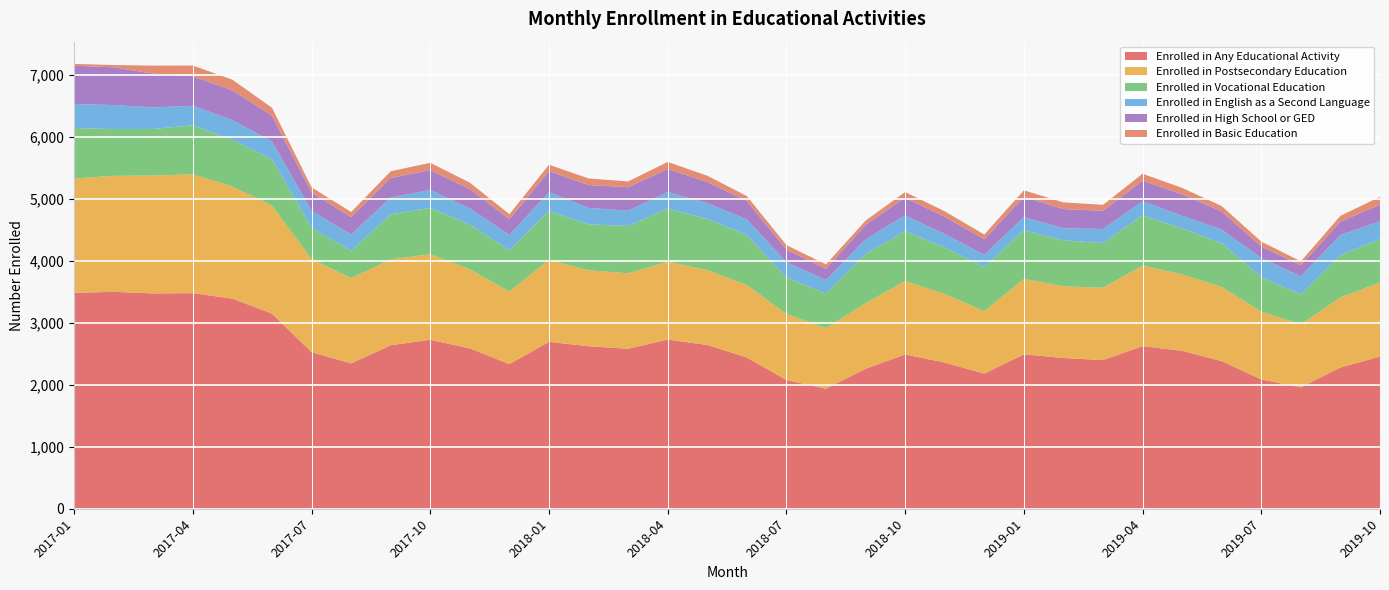

Reading right to left, list all the values displayed in this chart.

Enrolled in Any Educational Activity: 2457	2280	1959	2088	2382	2549	2625	2400	2433	2493	2181	2360	2490	2260	1937	2078	2442	2643	2731	2582	2623	2694	2335	2588	2728	2639	2346	2528	3149	3392	3480	3476	3501	3485
Enrolled in Postsecondary Education: 1194	1130	1018	1093	1197	1233	1299	1166	1158	1216	1008	1106	1185	1057	979	1065	1169	1207	1255	1218	1225	1323	1171	1276	1380	1387	1375	1502	1743	1808	1918	1902	1872	1846
Enrolled in Vocational Education: 703	680	483	557	706	742	813	723	741	786	711	750	806	796	559	591	808	829	859	764	743	789	666	722	749	726	444	505	748	755	791	752	755	814
Enrolled in English as a Second Language: 284	329	291	307	221	204	226	226	195	211	199	217	253	235	216	245	252	252	267	247	264	304	248	261	287	272	261	272	287	317	315	348	388	387
Enrolled in High School or GED: 270	216	179	187	293	347	333	294	310	330	251	279	288	236	181	203	297	342	372	378	370	340	254	314	323	316	281	296	419	480	479	544	609	619
Enrolled in Basic Education: 127	93	63	80	86	104	111	96	108	104	76	89	91	66	73	73	79	102	114	94	106	103	80	103	117	107	83	85	126	173	171	130	37	29